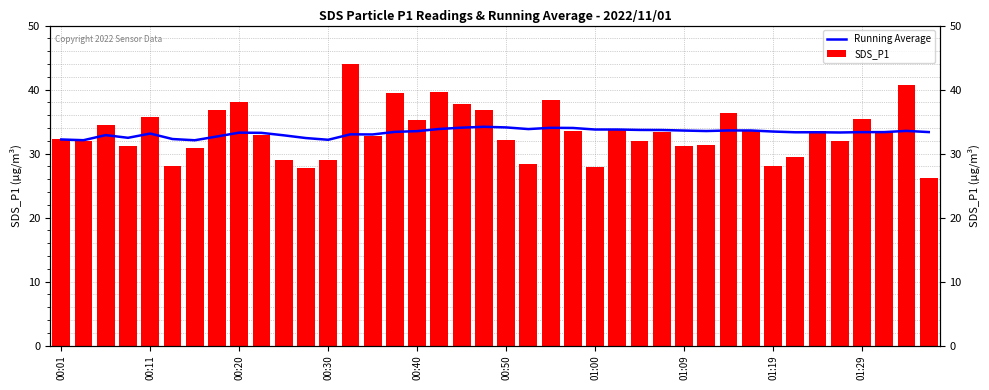

Are the bars grouped side by side (vs. stacked)?

Yes